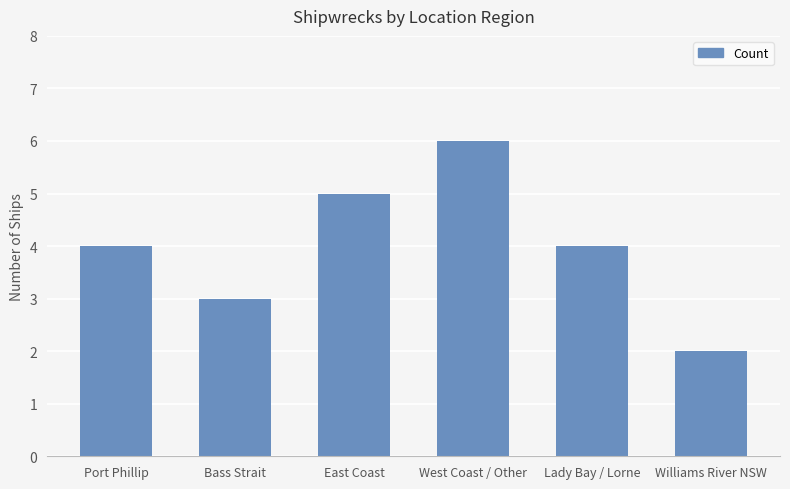

What is the approximate value at Bass Strait?

3